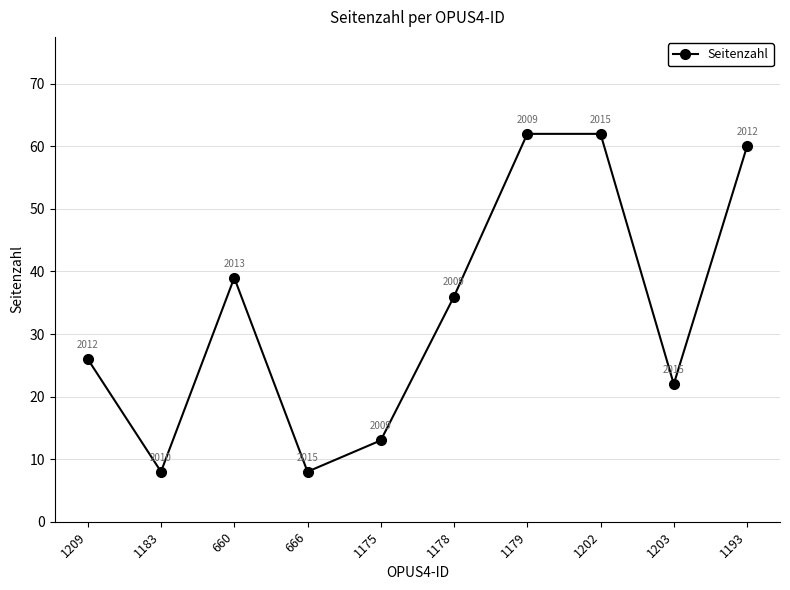

What is the greatest value displayed?

62